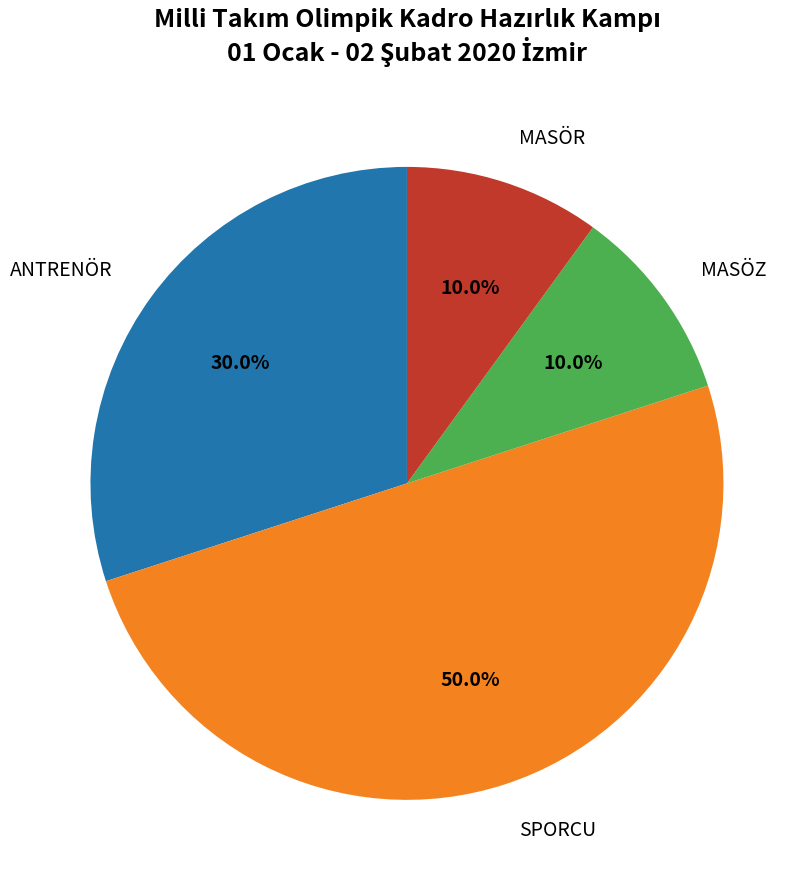

What is the ratio of the value at ANTRENÖR to the value at MASÖZ?

3.0